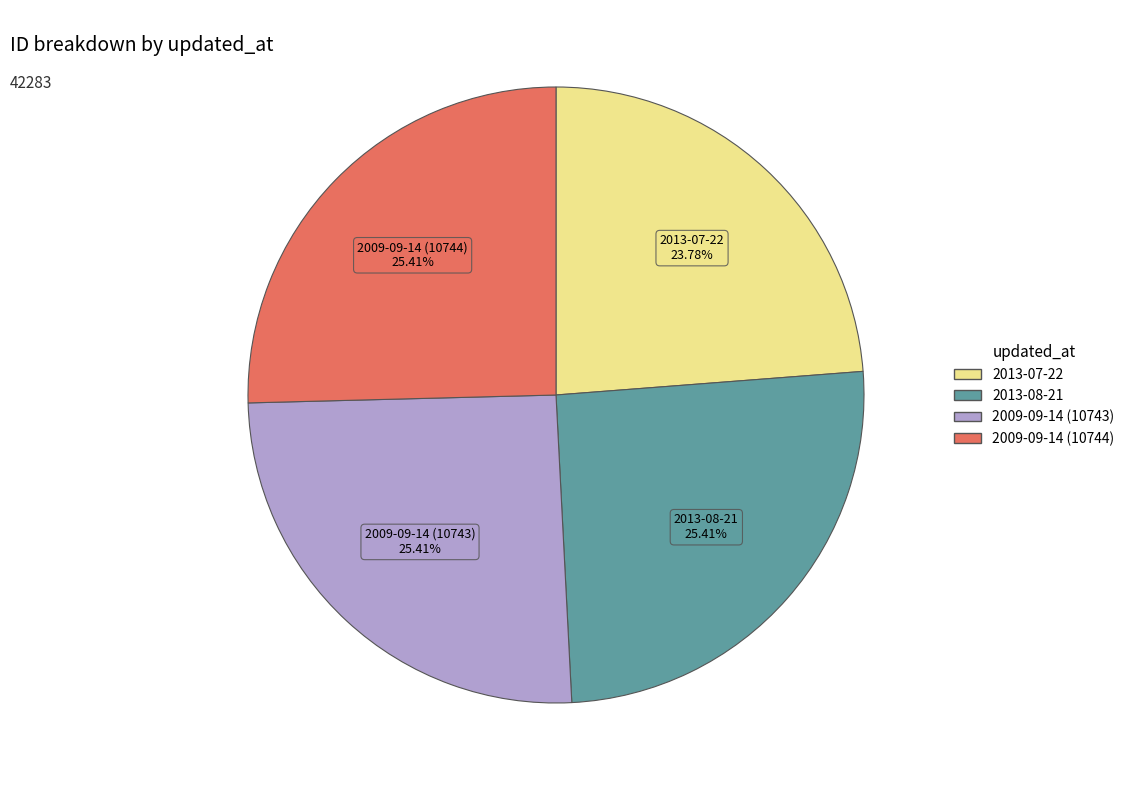

Between 2013-07-22 and 2009-09-14 (10744), which is larger?

2009-09-14 (10744)